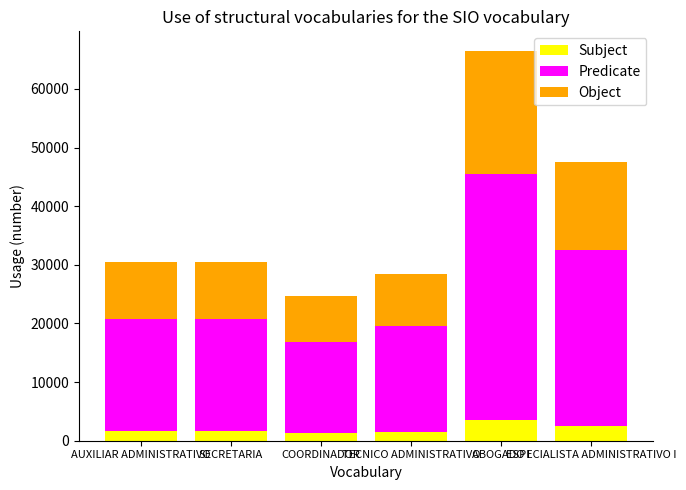

What is the maximum value for Subject?

3500